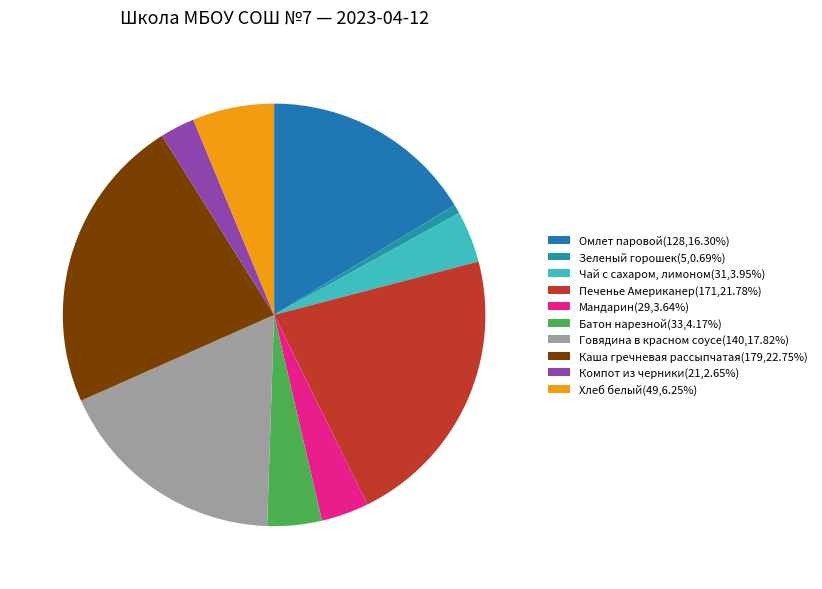

To the nearest percent, what is the difference between the largest and smallest slice percentages?

22%